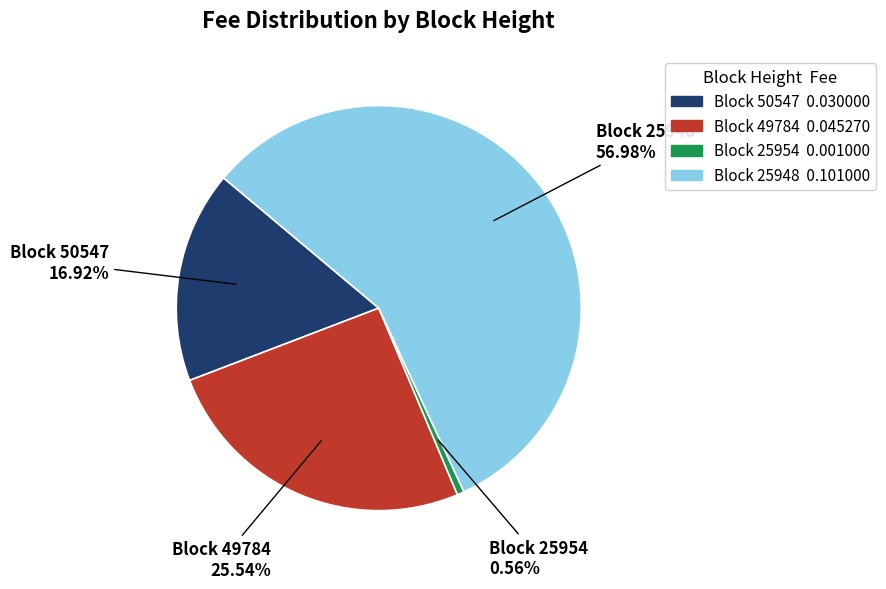

Does any single category account for the majority?

Yes